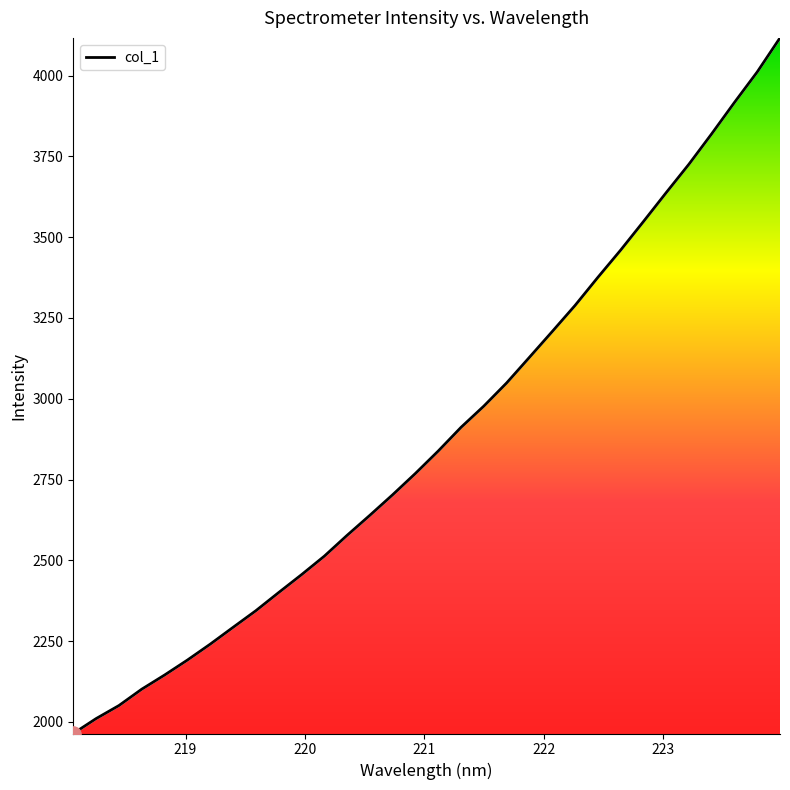

What is the difference between the maximum and minimum values?

2152.4